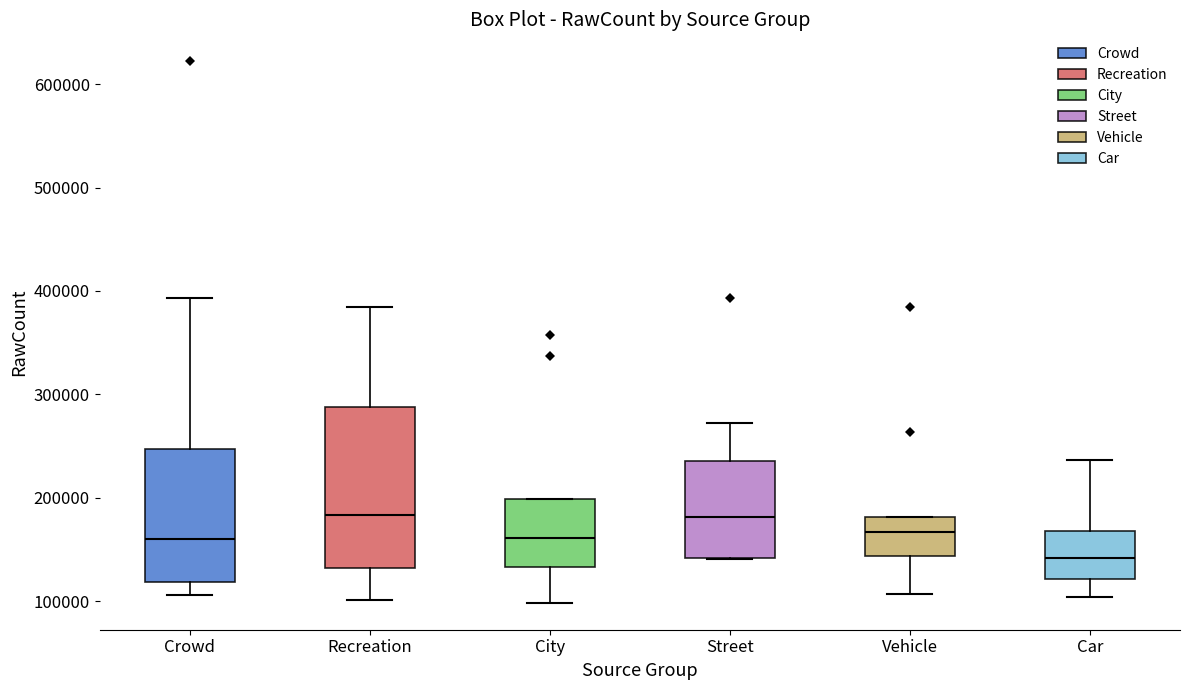

Reading left to right, read every box against the y-axis: the position of its median line, the range the box covers, and the ends of its whiskers. The values are not printed on the chart, so give them approximately, as read against the axis.

Crowd: median 160000, box 120000 to 250000, whiskers 110000 to 390000
Recreation: median 180000, box 130000 to 290000, whiskers 100000 to 380000
City: median 160000, box 130000 to 200000, whiskers 100000 to 200000
Street: median 180000, box 140000 to 240000, whiskers 140000 to 270000
Vehicle: median 170000, box 140000 to 180000, whiskers 110000 to 180000
Car: median 140000, box 120000 to 170000, whiskers 100000 to 240000